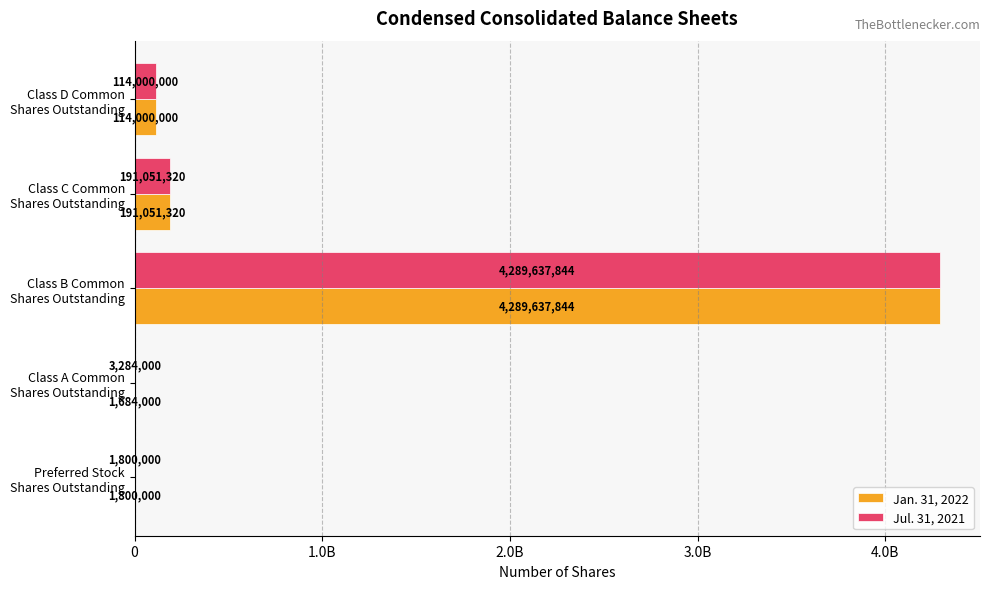

What position from the left is Class A Common Shares Outstanding?

2